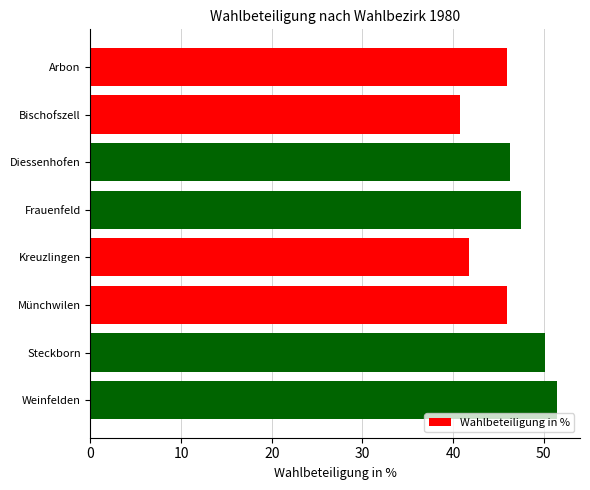

Does the chart contain any negative values?

No